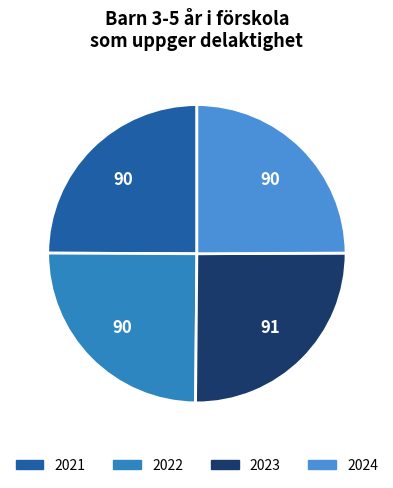

To the nearest percent, what percentage of the pie is 2021?

25%